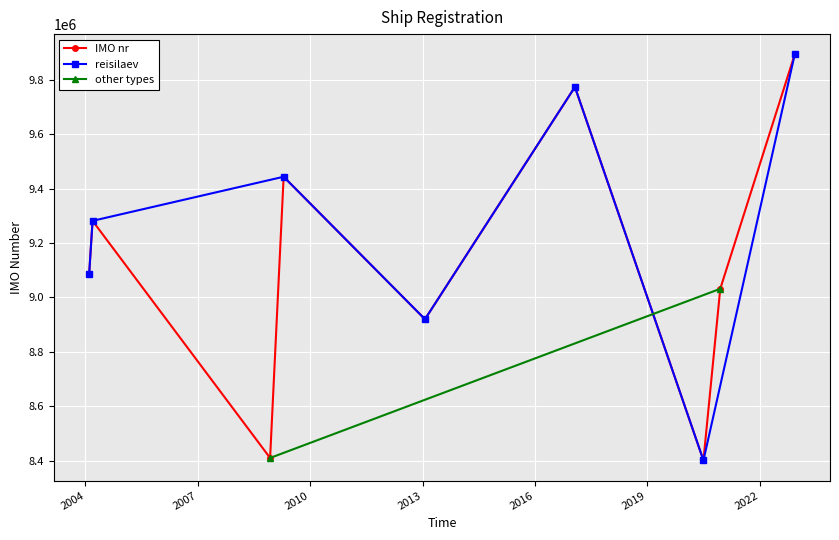

In IMO nr, how many points are higher than both neighbors (excluding endpoints)?

3